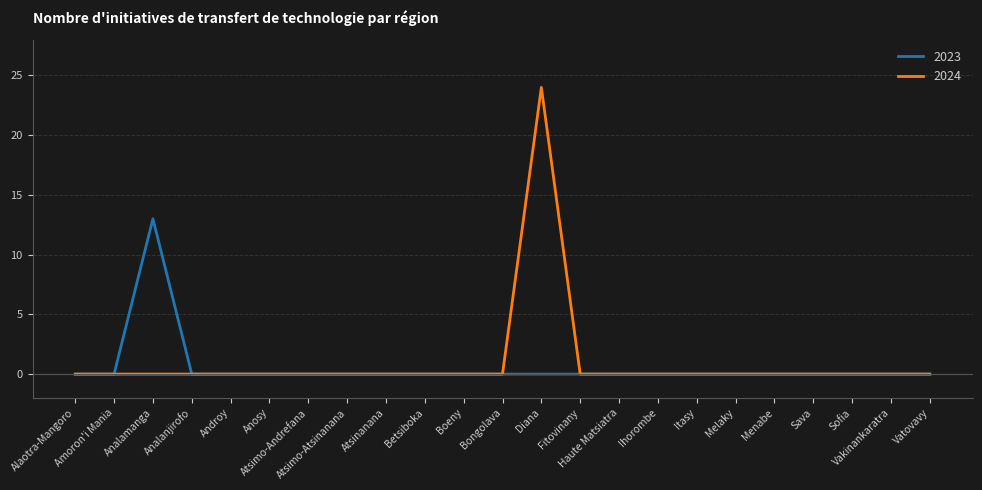

Which series has the widest spread of values?

2024